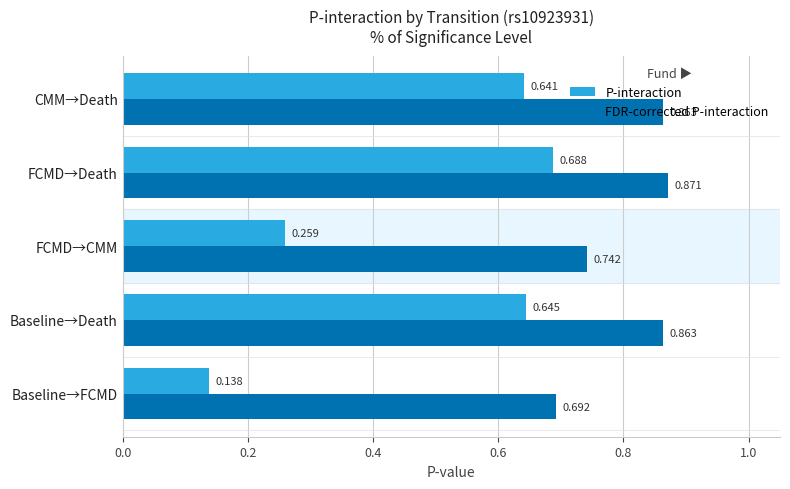

Which series has the largest total across all categories?

FDR-corrected P-interaction